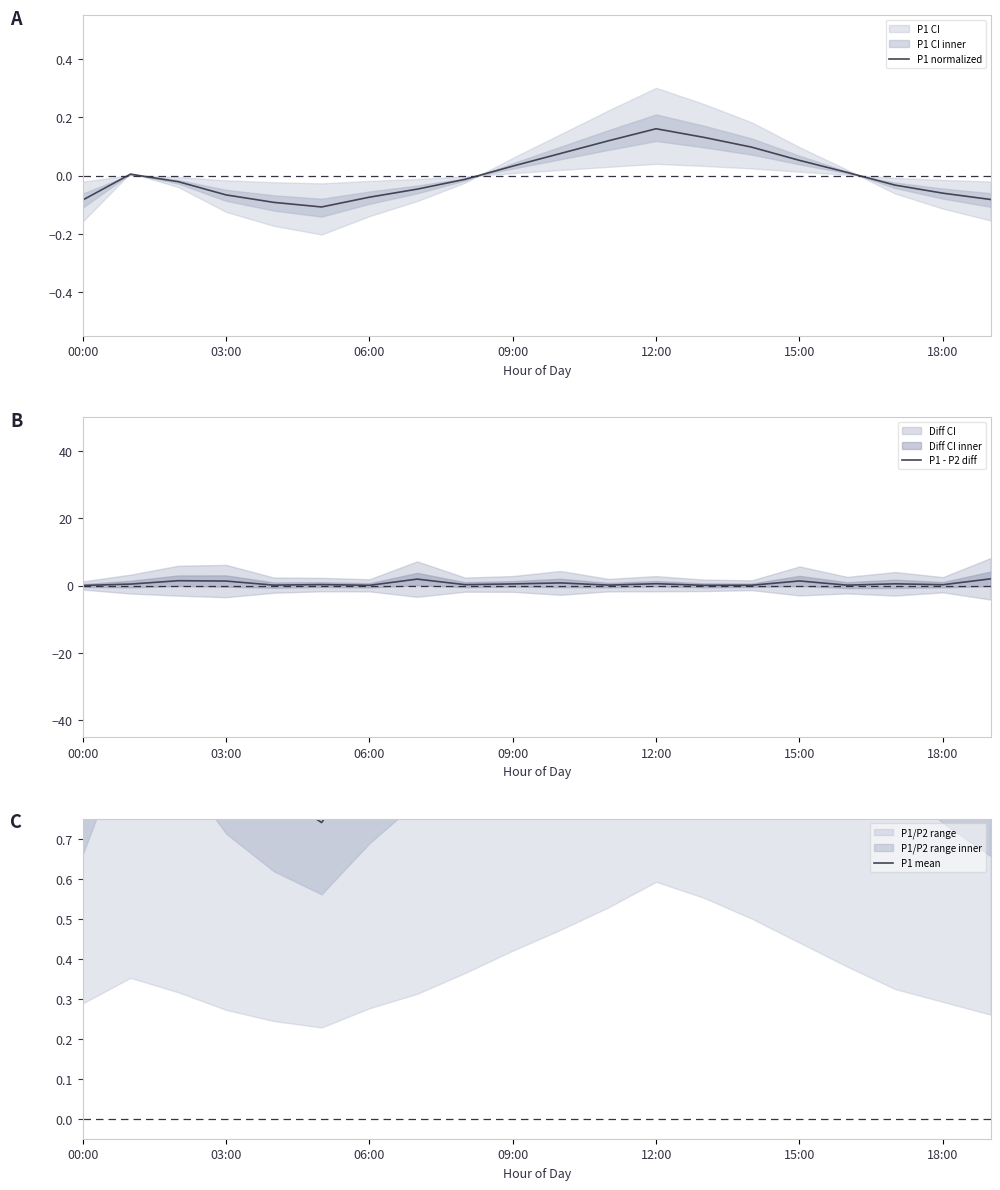

True or false: P1 normalized and P1 mean intersect in this chart.

False